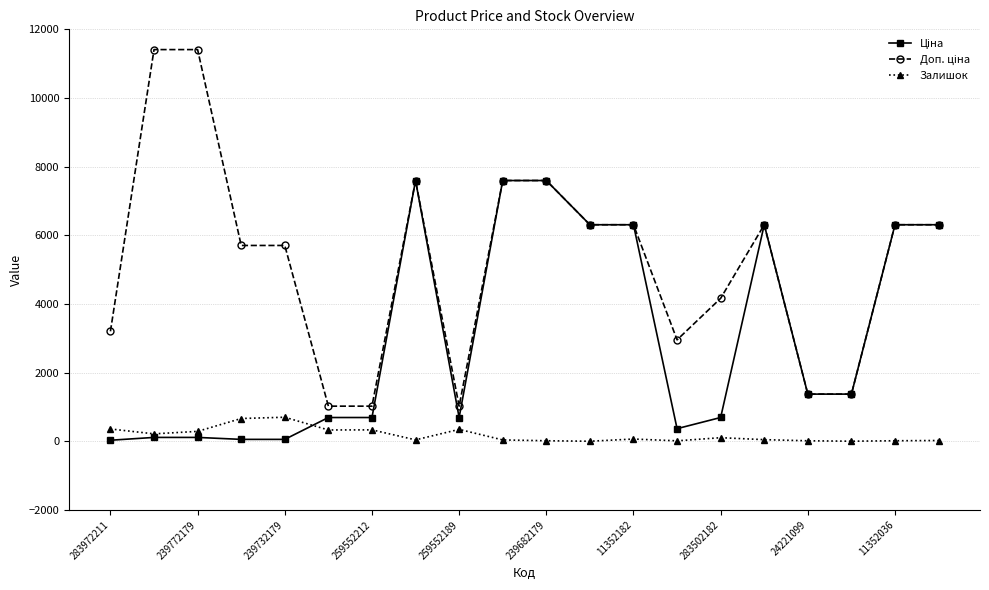

At how many categories does at least one series exceed 3512?

13